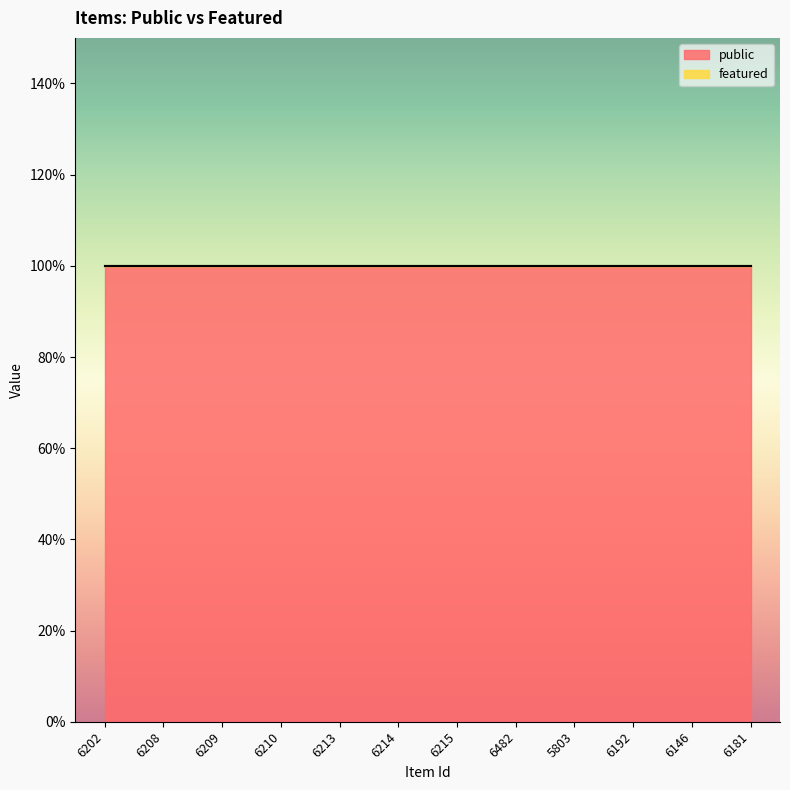

What is the sum of all public values?

12